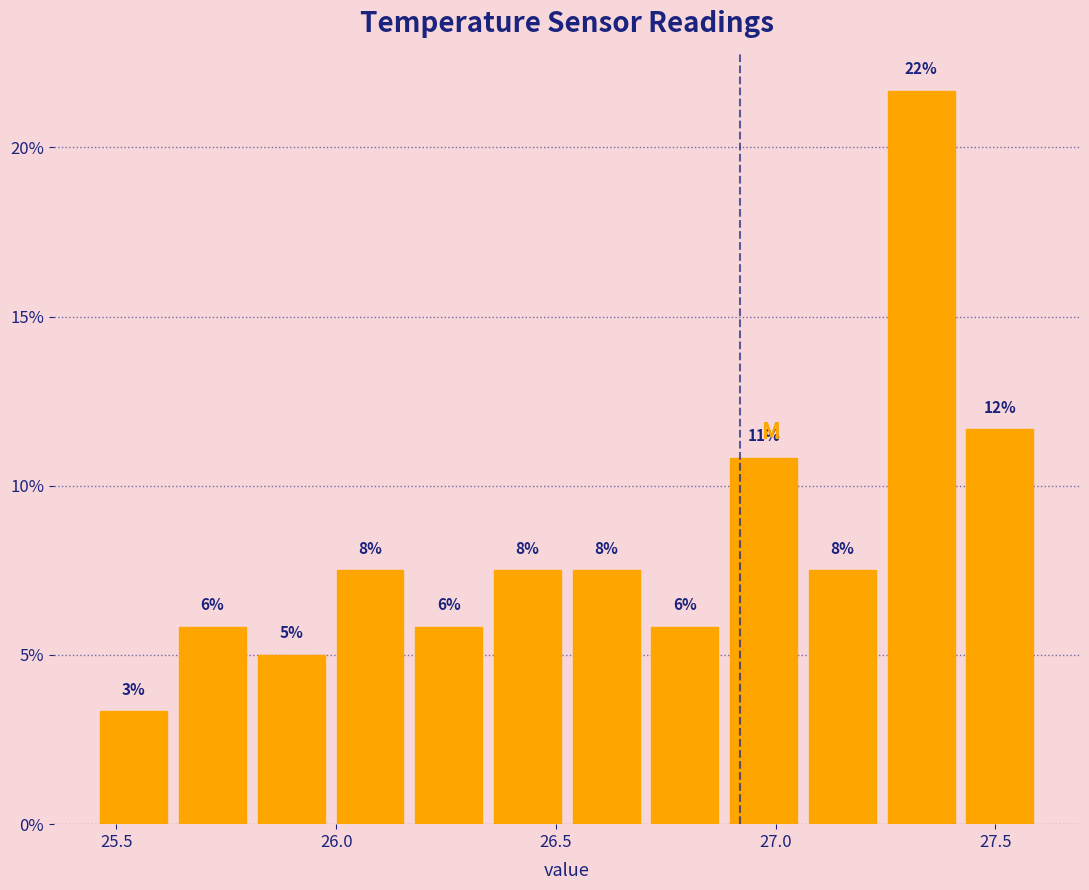

Around what value on the x-axis is the tallest bar? Give the approximate position of its centre, as read against the axis.

27.35